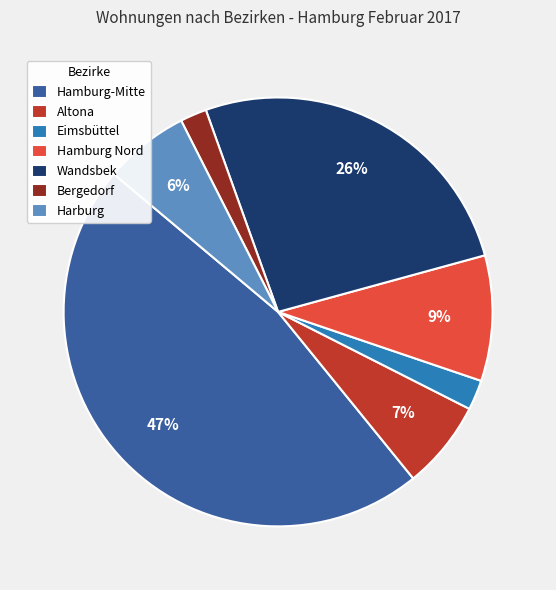

Which slice is the largest?

Hamburg-Mitte